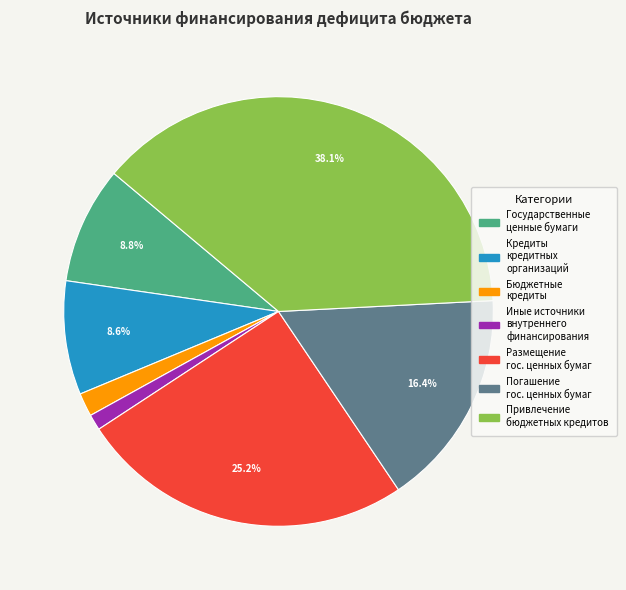

How many slices are in this pie chart?

7